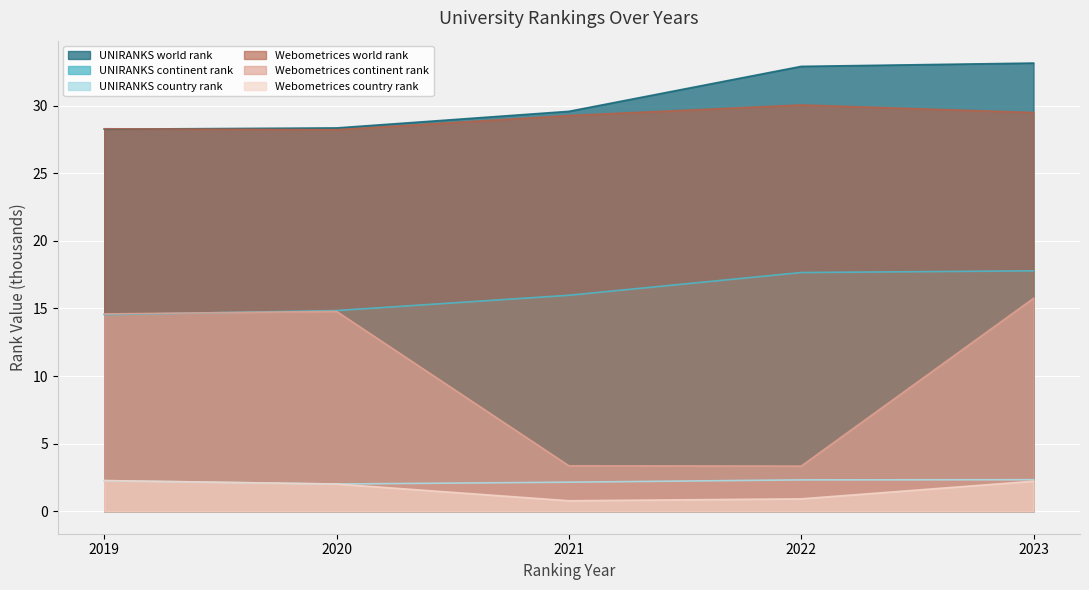

Reading right to left, what are all the values shown in this chart?

UNIRANKS world rank: 2023=33.1	2022=32.9	2021=29.6	2020=28.3	2019=28.3
UNIRANKS continent rank: 2023=17.8	2022=17.7	2021=16.0	2020=14.8	2019=14.5
UNIRANKS country rank: 2023=2.3	2022=2.3	2021=2.2	2020=2.0	2019=2.3
Webometrices world rank: 2023=29.5	2022=30.0	2021=29.3	2020=28.2	2019=28.3
Webometrices continent rank: 2023=15.7	2022=3.3	2021=3.4	2020=14.8	2019=14.6
Webometrices country rank: 2023=2.2	2022=0.9	2021=0.8	2020=2.0	2019=2.3